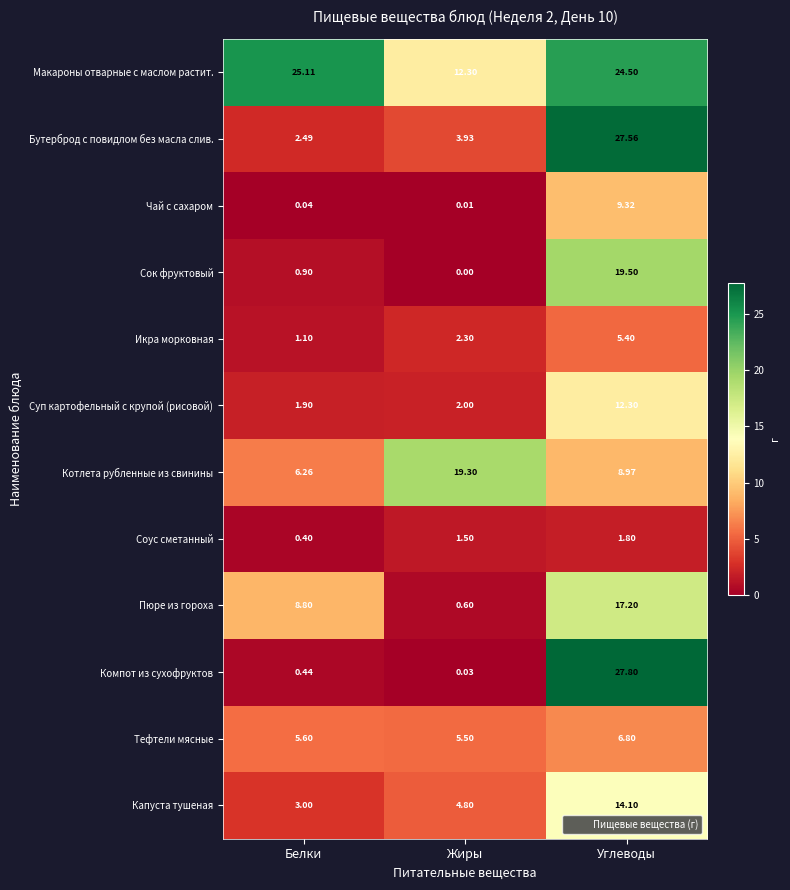

Rank the series by their maximum value, from lowest to highest.

Соус сметанный, Икра морковная, Тефтели мясные, Чай с сахаром, Суп картофельный с крупой (рисовой), Капуста тушеная, Пюре из гороха, Котлета рубленные из свинины, Сок фруктовый, Макароны отварные с маслом растит., Бутерброд с повидлом без масла слив., Компот из сухофруктов